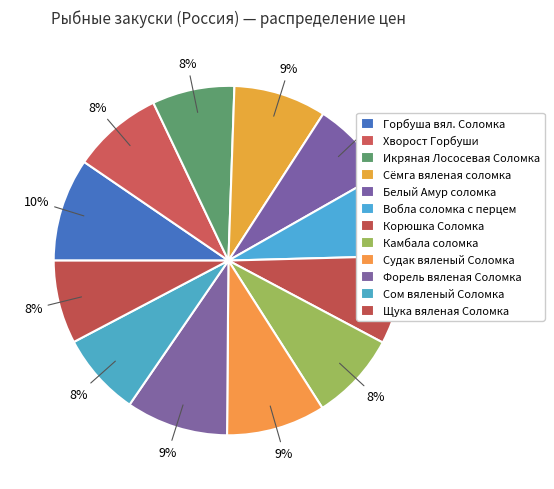

Is it true that Горбуша вял. Соломка is 10% of the pie?

True